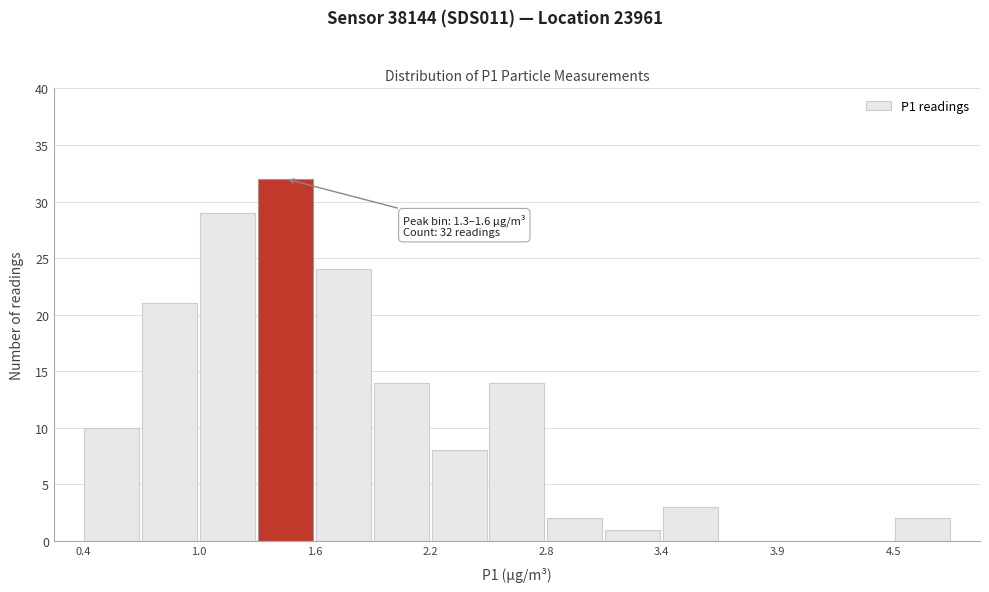

Around what value on the x-axis is the tallest bar? Give the approximate position of its centre, as read against the axis.

1.4